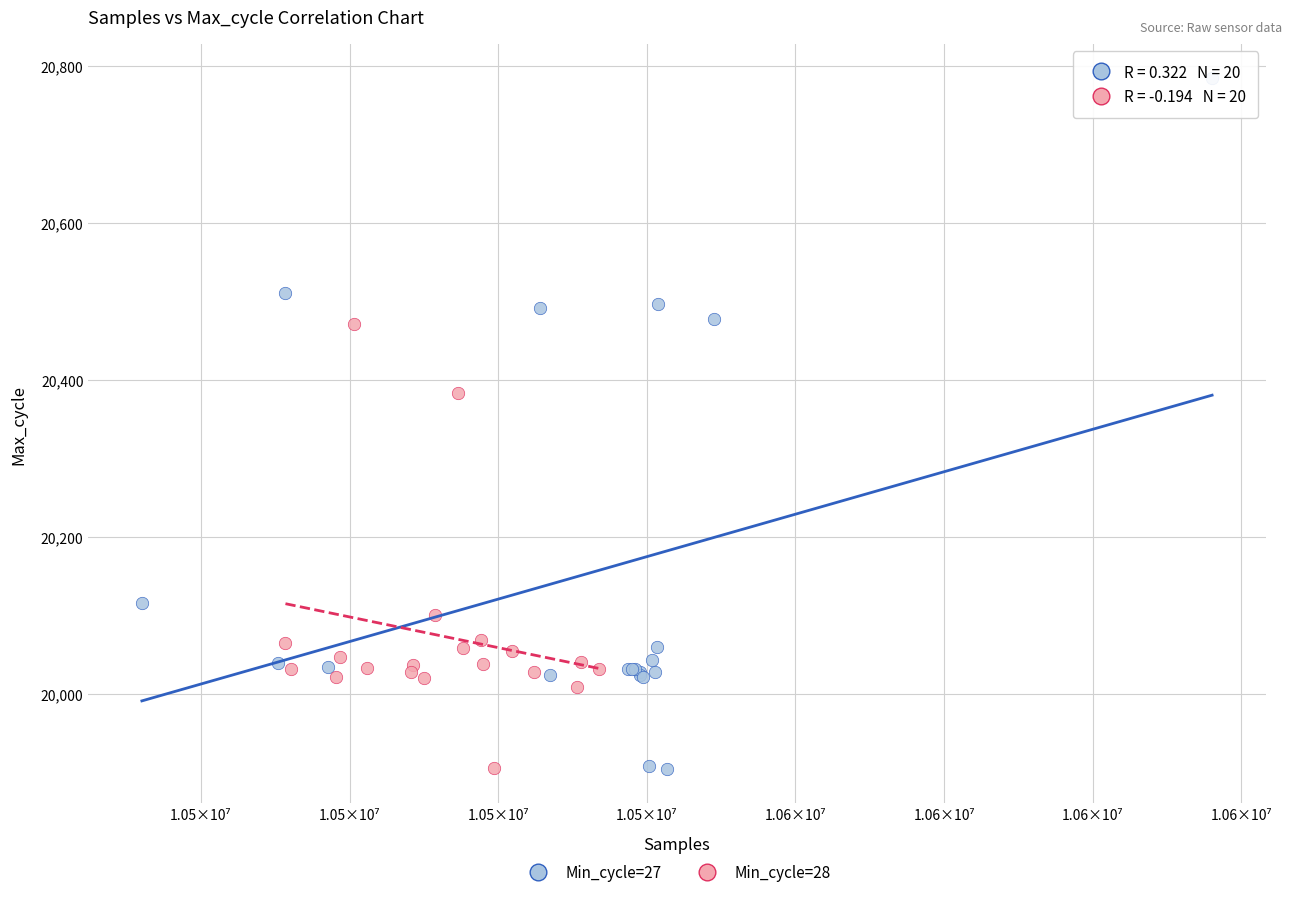

Which series has the widest spread of Y values?

Min_cycle=27